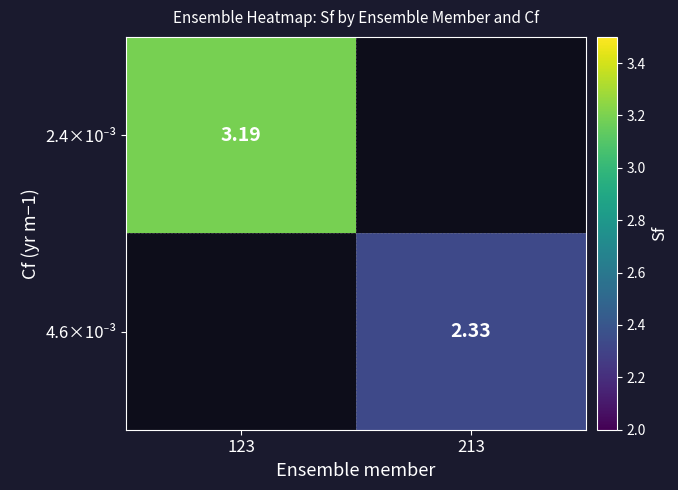

Rank the categories by 2.4×10⁻³ value from highest to lowest.

123, 213